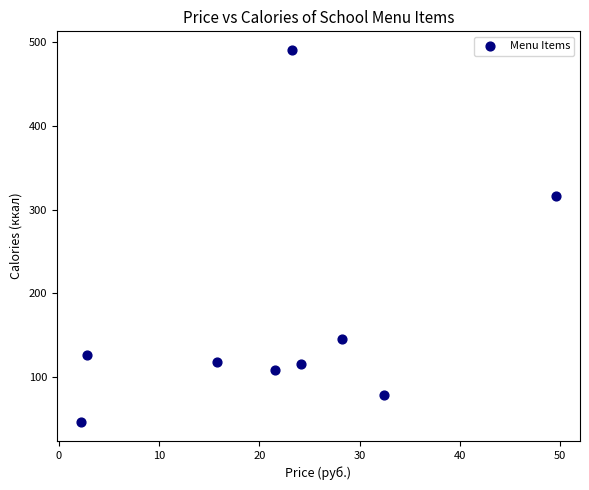

What Y value in the scatter plot is closest to 268?

316.7